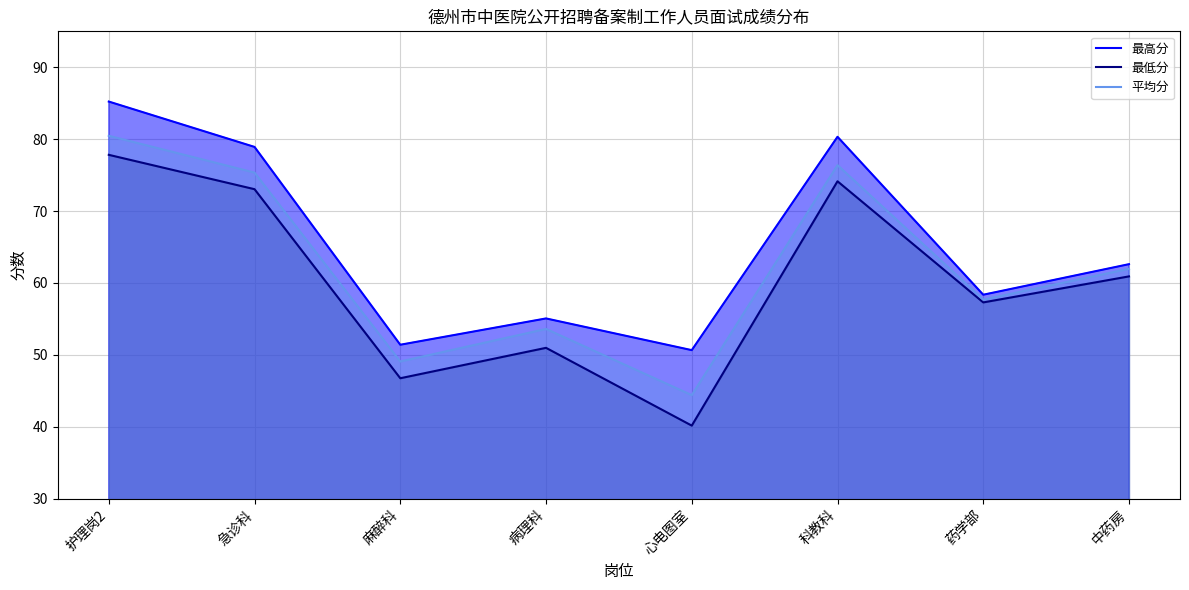

Which series changed the most between 麻醉科 and 病理科?

平均分